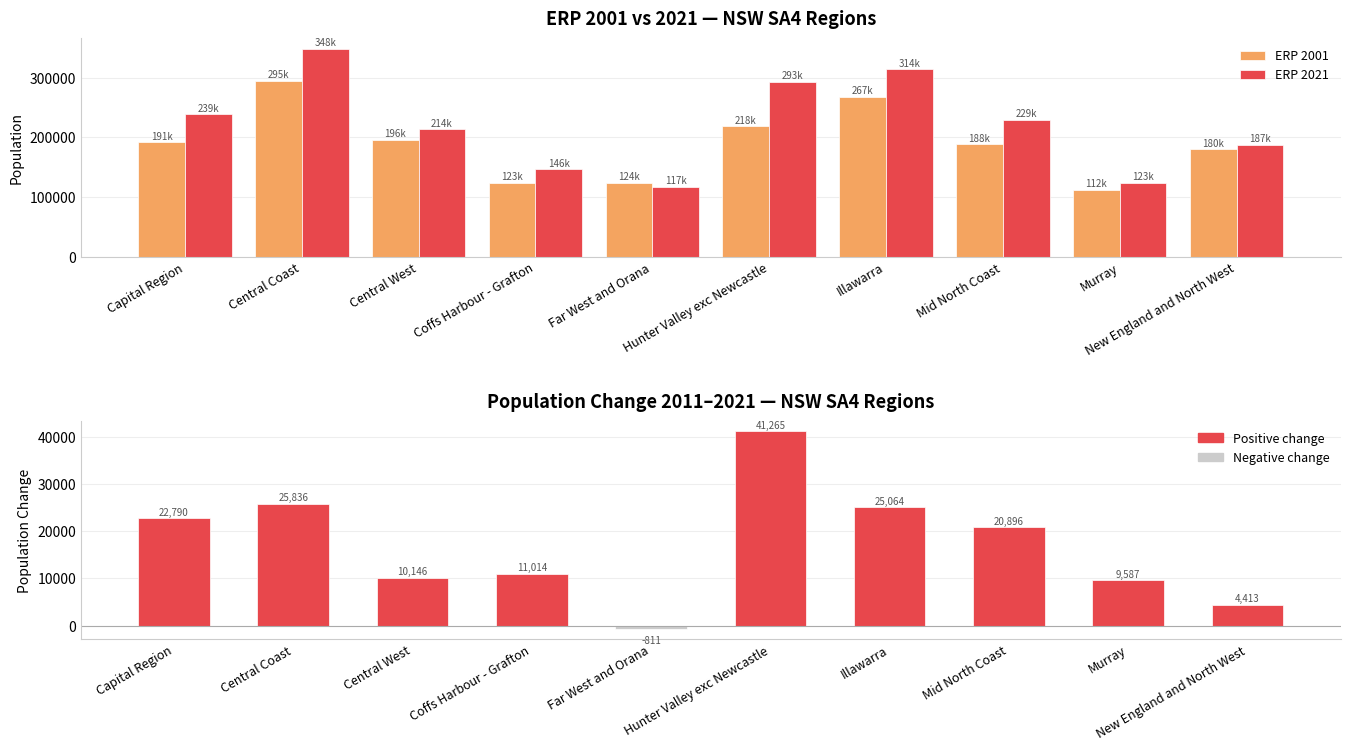

At which category is the sum across all series the highest?

Central Coast